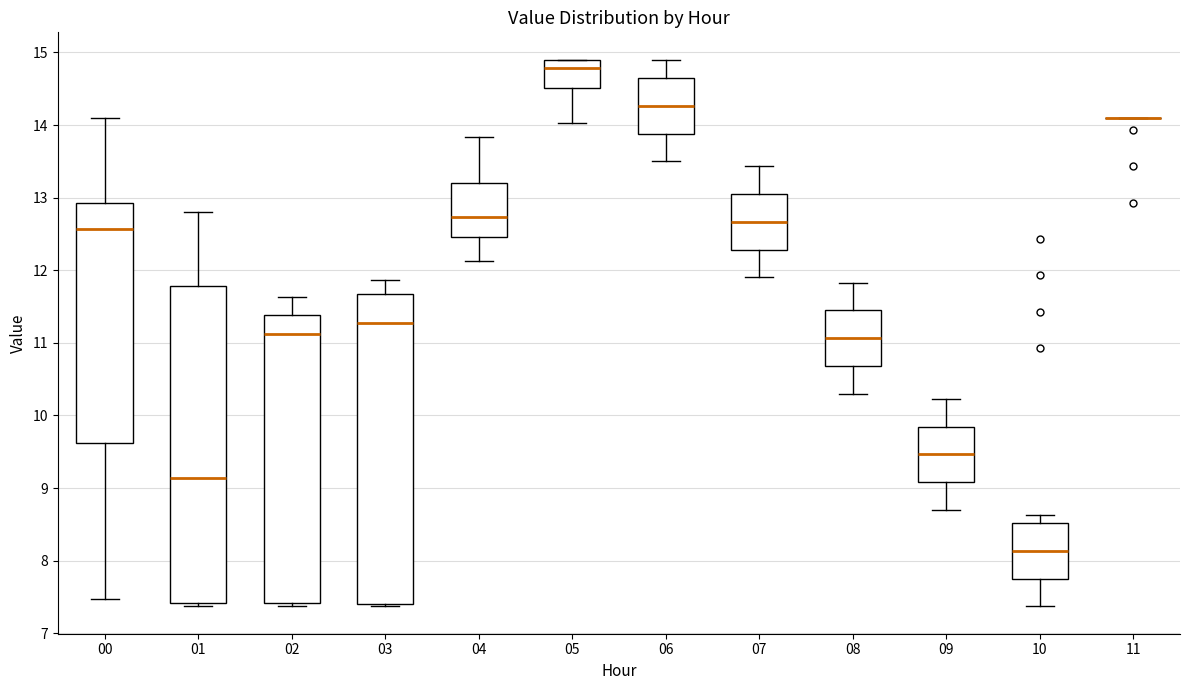

Reading left to right, transcribe this box plot: for each box, give where its median line is, the range the box spans, and where its two whiskers end, as read against the y-axis. The values are not printed on the chart, so give them approximately, as read against the axis.

00: median 12.6, box 9.6 to 12.9, whiskers 7.5 to 14.1
01: median 9.1, box 7.4 to 11.8, whiskers 7.4 (just below the box's lower edge) to 12.8
02: median 11.1, box 7.4 to 11.4, whiskers 7.4 (just below the box's lower edge) to 11.6
03: median 11.3, box 7.4 to 11.7, whiskers 7.4 (just below the box's lower edge) to 11.9
04: median 12.7, box 12.5 to 13.2, whiskers 12.1 to 13.8
05: median 14.8, box 14.5 to 14.9, whiskers 14.0 to 14.9
06: median 14.3, box 13.9 to 14.6, whiskers 13.5 to 14.9
07: median 12.7, box 12.3 to 13.0, whiskers 11.9 to 13.4
08: median 11.1, box 10.7 to 11.4, whiskers 10.3 to 11.8
09: median 9.5, box 9.1 to 9.8, whiskers 8.7 to 10.2
10: median 8.1, box 7.8 to 8.5, whiskers 7.4 to 8.6
11: box collapsed to a line at 14.1, whiskers 14.1 to 14.1